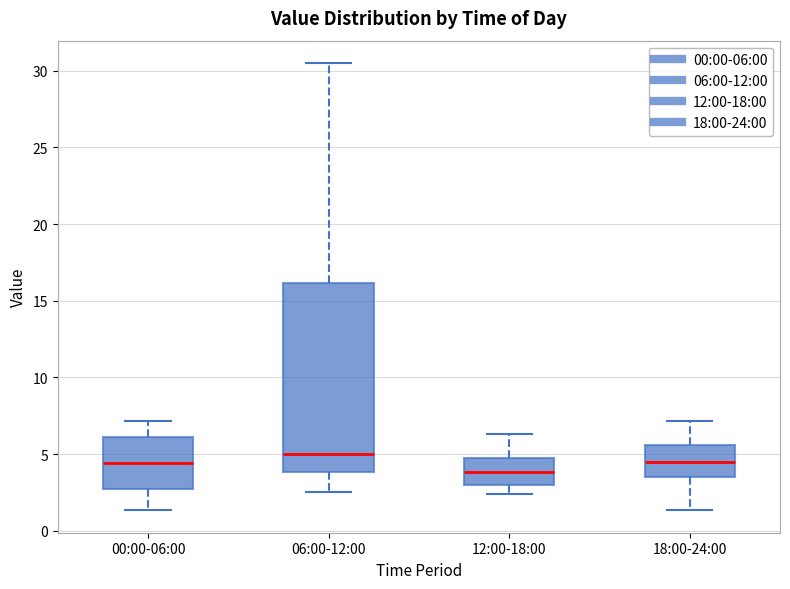

Reading left to right, transcribe this box plot: for each box, give where its median line is, the range the box spans, and where its two whiskers end, as read against the y-axis. The values are not printed on the chart, so give them approximately, as read against the axis.

00:00-06:00: median 4.5, box 3.0 to 6.0, whiskers 1.5 to 7.0
06:00-12:00: median 5.0, box 4.0 to 16.0, whiskers 2.5 to 30.5
12:00-18:00: median 4.0, box 3.0 to 5.0, whiskers 2.5 to 6.5
18:00-24:00: median 4.5, box 3.5 to 5.5, whiskers 1.5 to 7.0